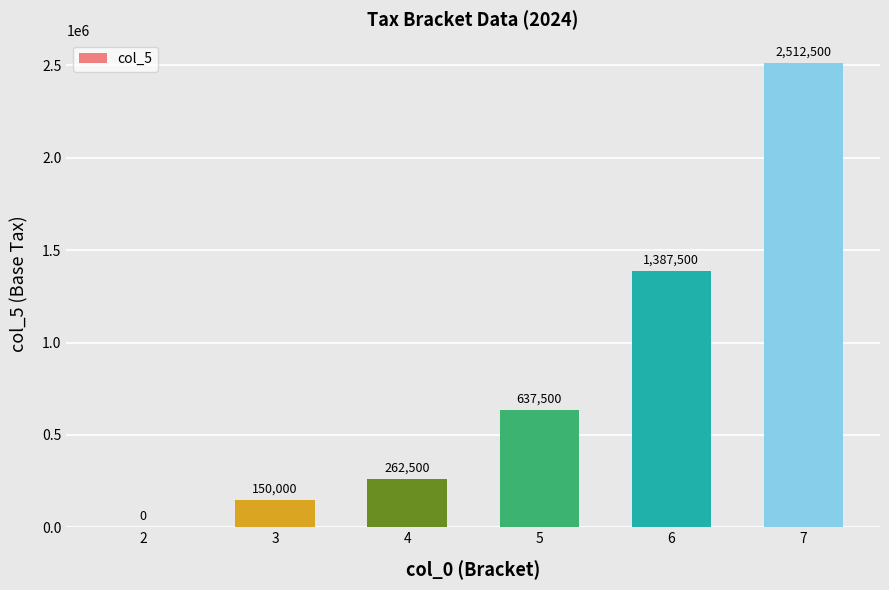

Approximately how many times larger is the value at 3 compared to 4?

0.6